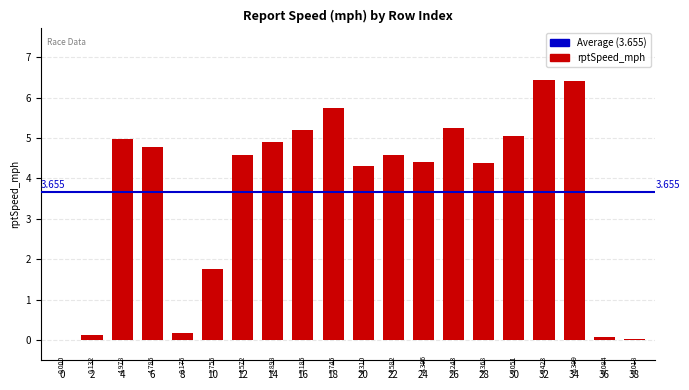

Are the bars horizontal?

No